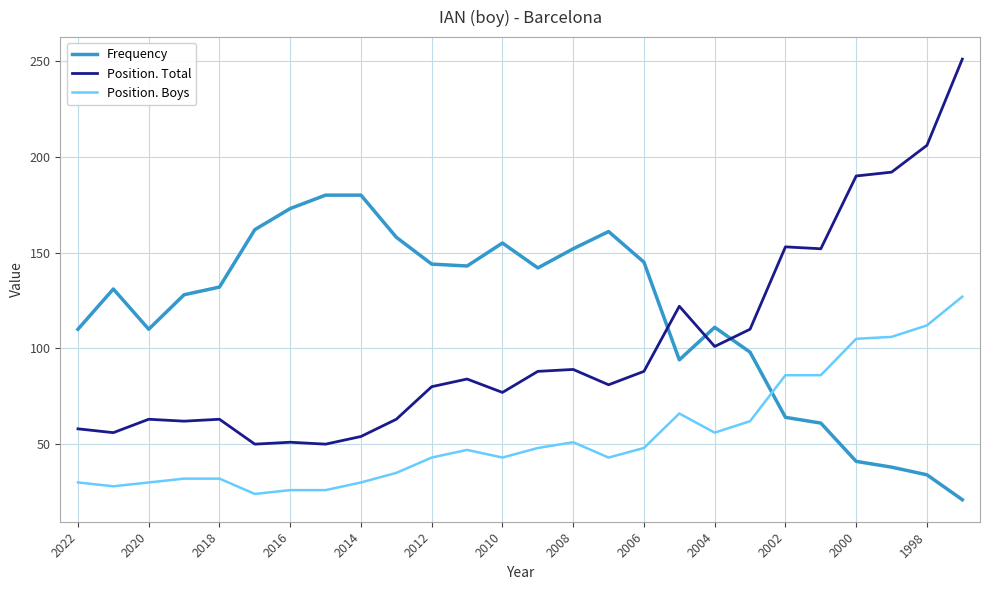

What is the difference between the maximum and minimum values in the Frequency series?

159